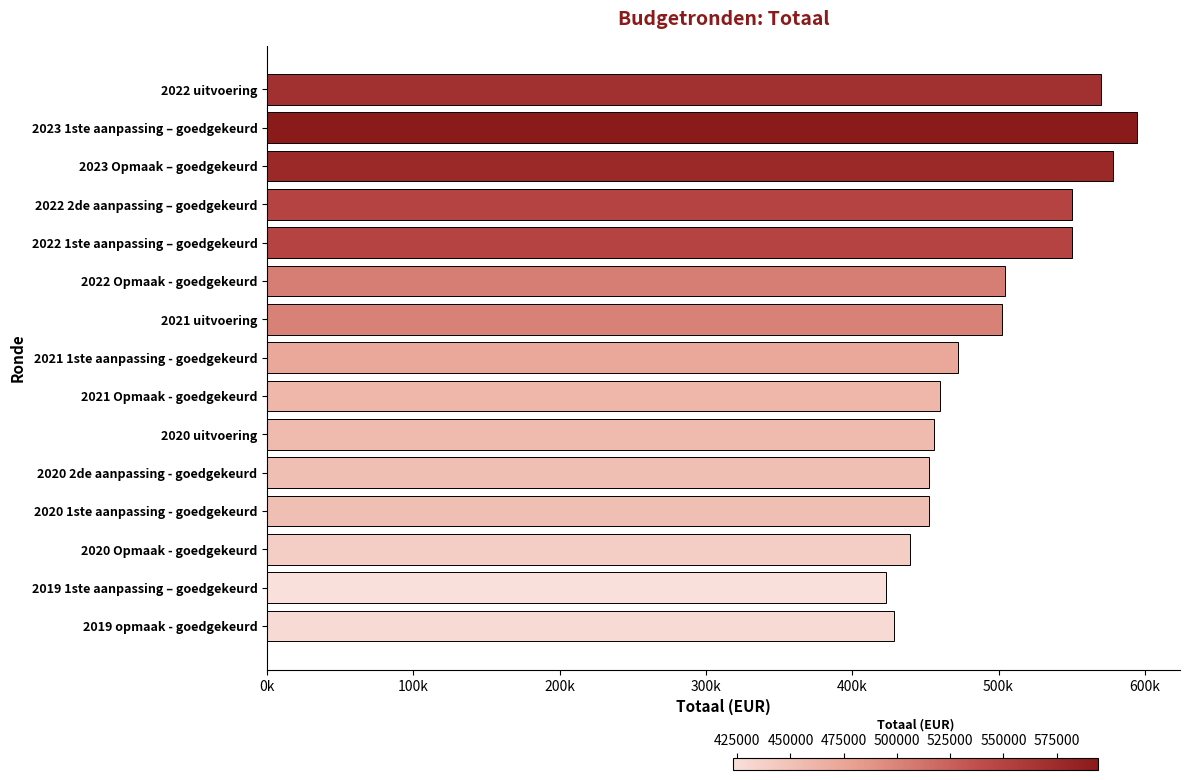

What is the difference between the second highest and second lowest values?

149862